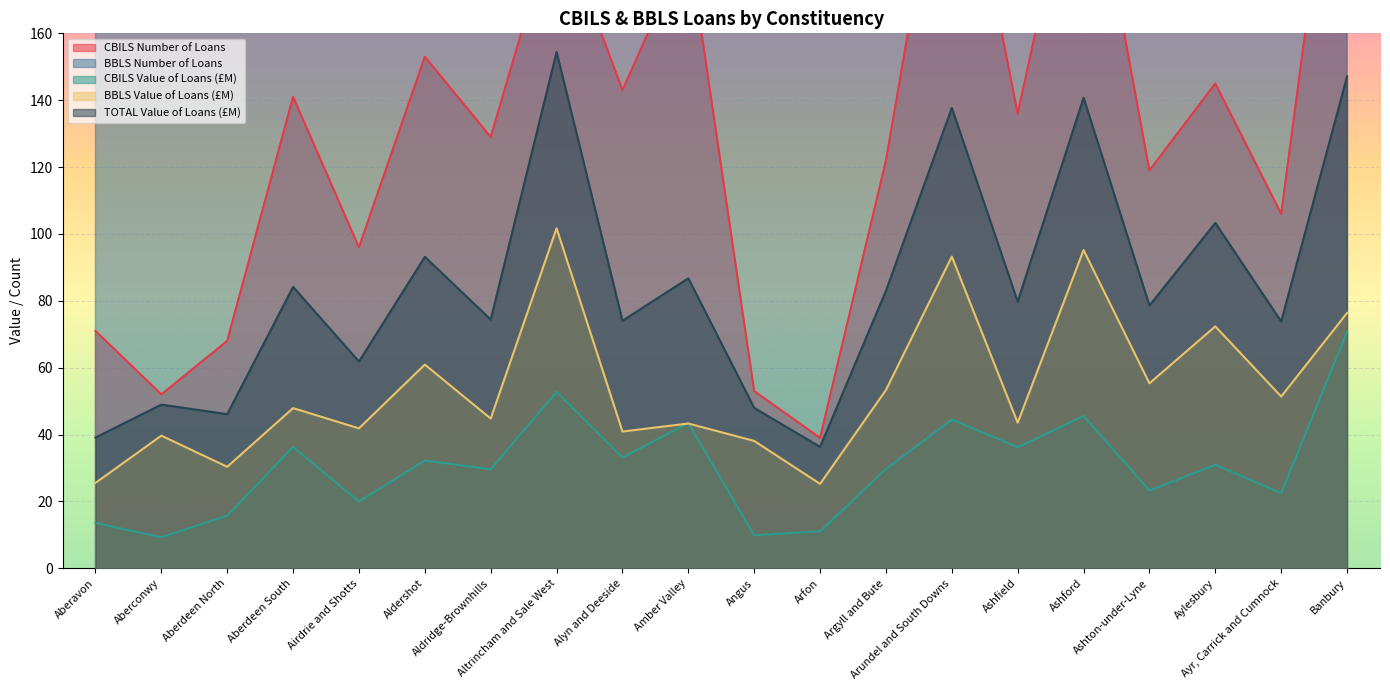

Rank the series at Alyn and Deeside from highest to lowest value.

BBLS Number of Loans, CBILS Number of Loans, TOTAL Value of Loans (£M), BBLS Value of Loans (£M), CBILS Value of Loans (£M)